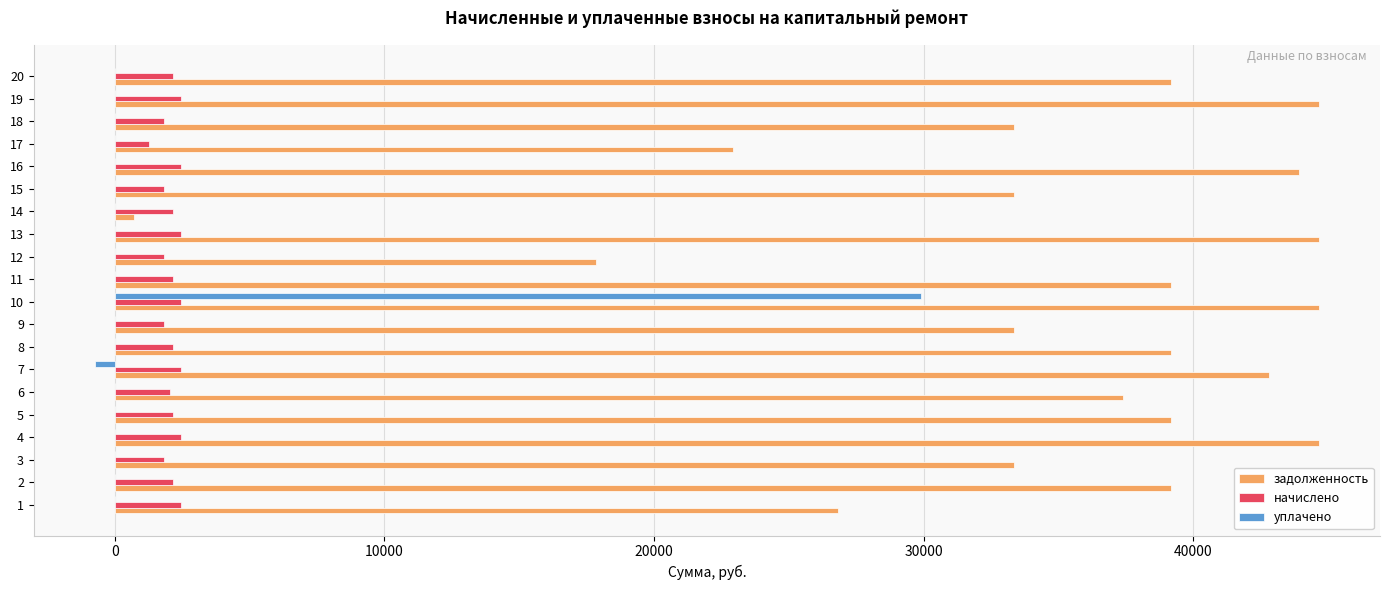

The value of задолженность at 1 is 26816.3. True or false?

True